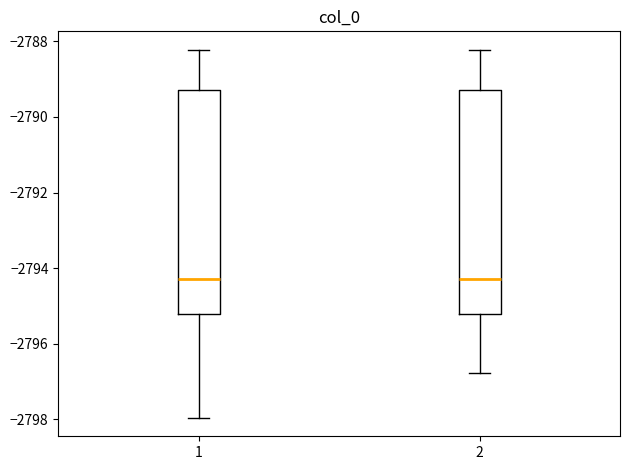

Reading left to right, read every box against the y-axis: the position of its median line, the range the box covers, and the ends of its whiskers. The values are not printed on the chart, so give them approximately, as read against the axis.

1: median -2794.2, box -2795.2 to -2789.2, whiskers -2798.0 to -2788.2
2: median -2794.2, box -2795.2 to -2789.2, whiskers -2796.8 to -2788.2